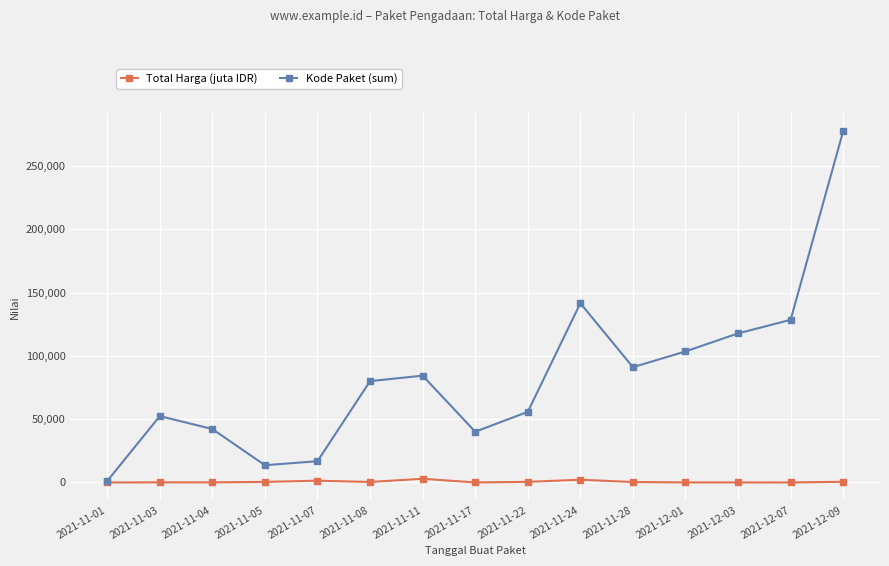

What is the smallest value displayed?

12.8